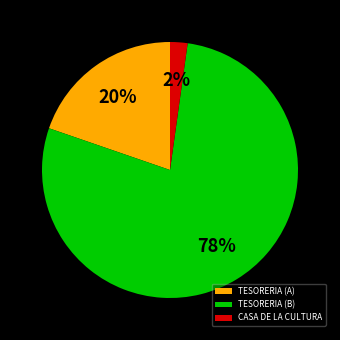

Is it true that CASA DE LA CULTURA is 16% of the pie?

False